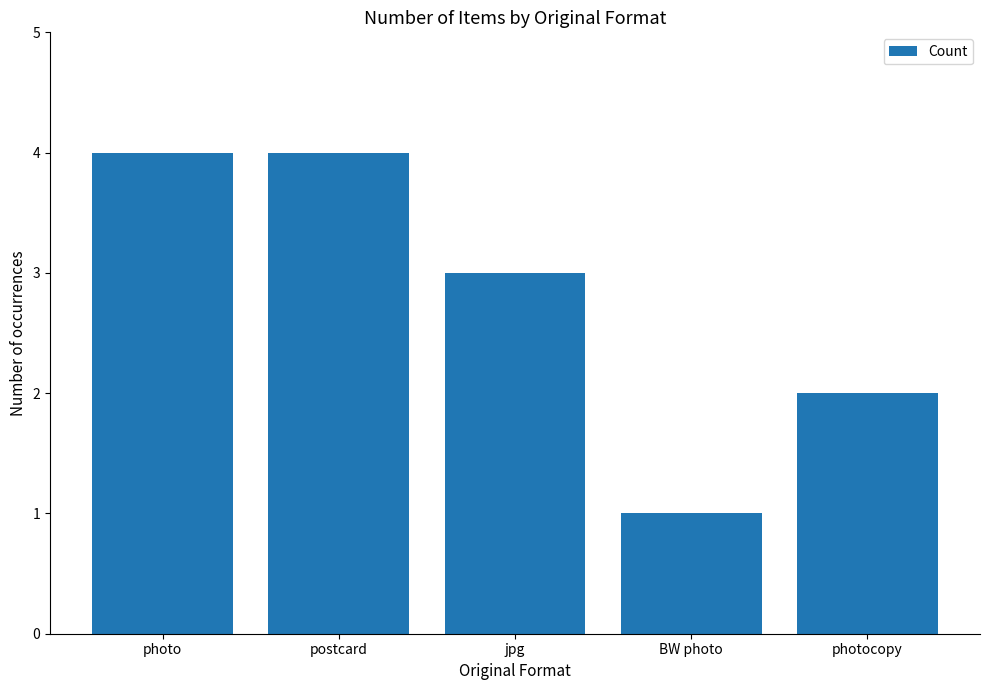

At which label is the value closest to 2?

photocopy